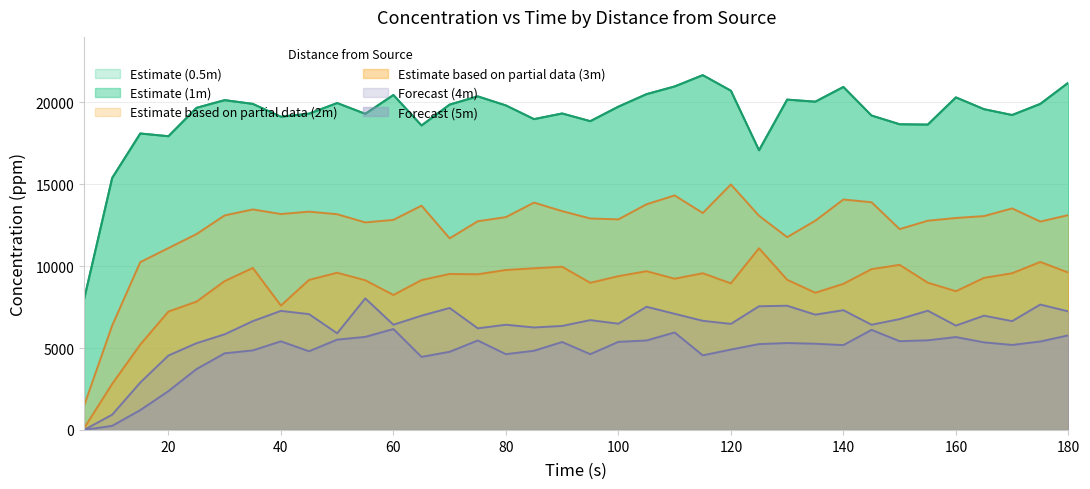

Between 15 and 65, which series saw the biggest shift?

4m